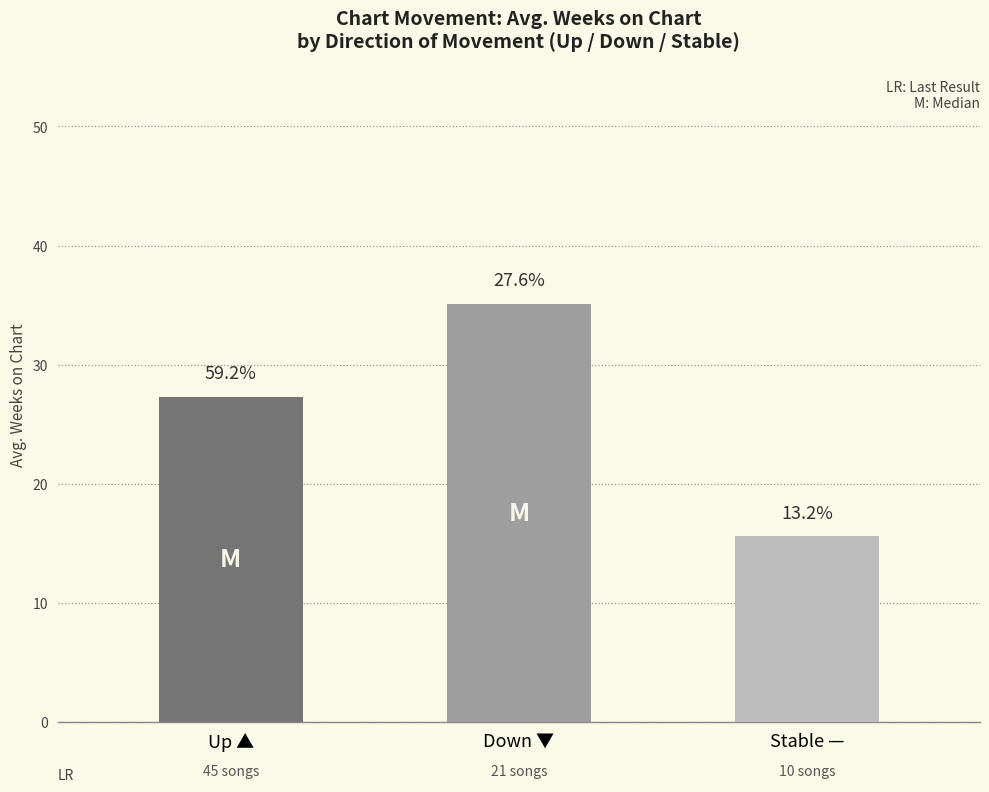

Between up and -, which is larger?

up